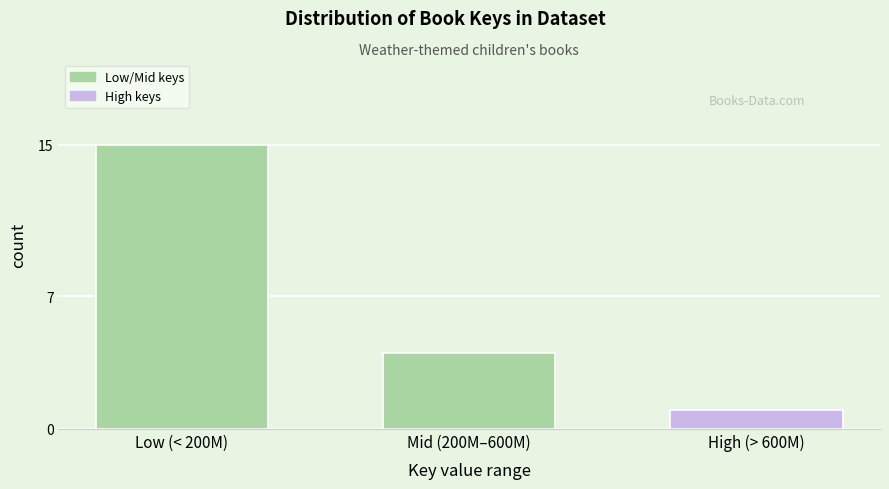

Reading left to right, transcribe all the data shown in this chart.

Low (< 200M)=15	Mid (200M–600M)=4	High (> 600M)=1